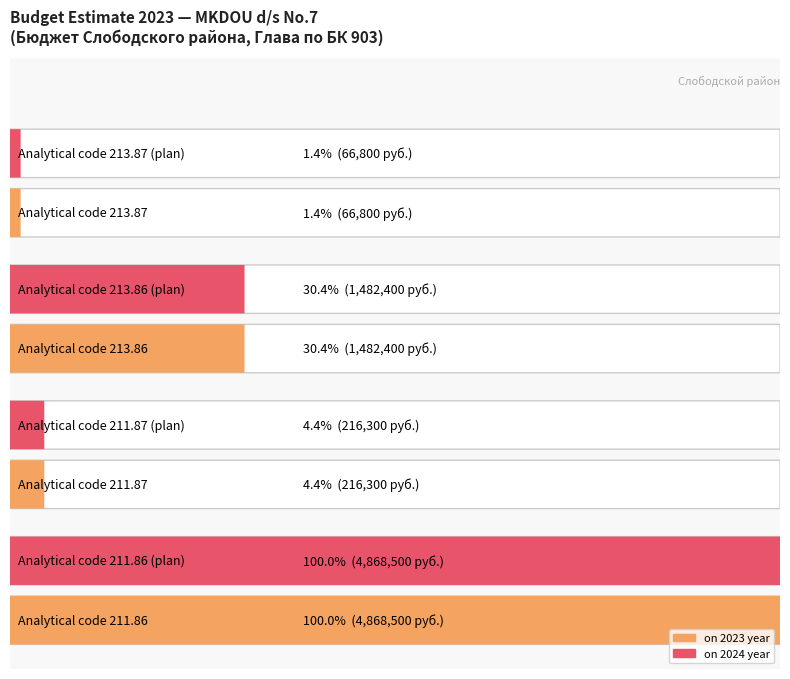

The value of on 2023 year at 266.87 is 7315. True or false?

False